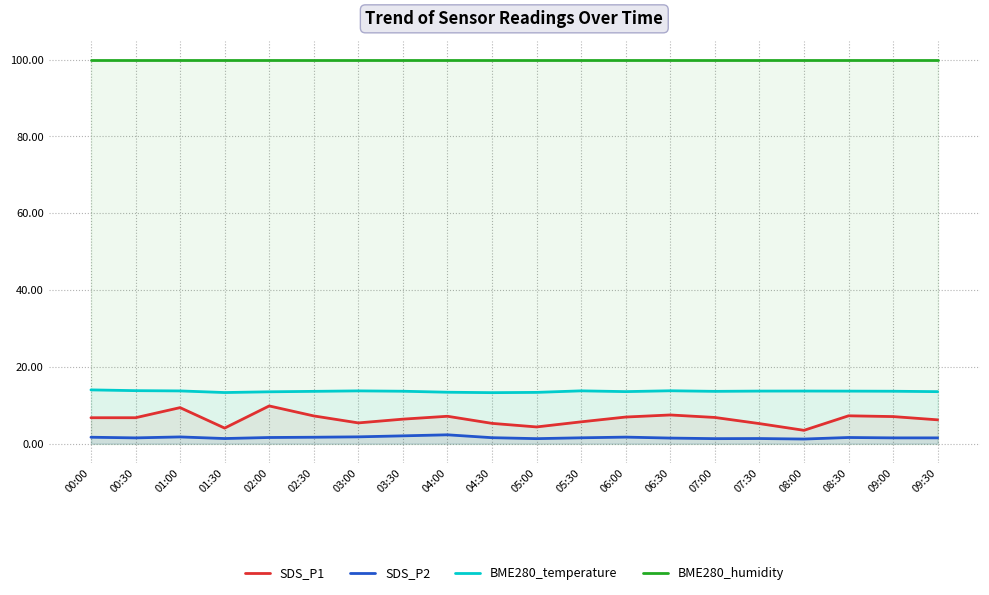

What is the total value across all series at 00:30?

122.0